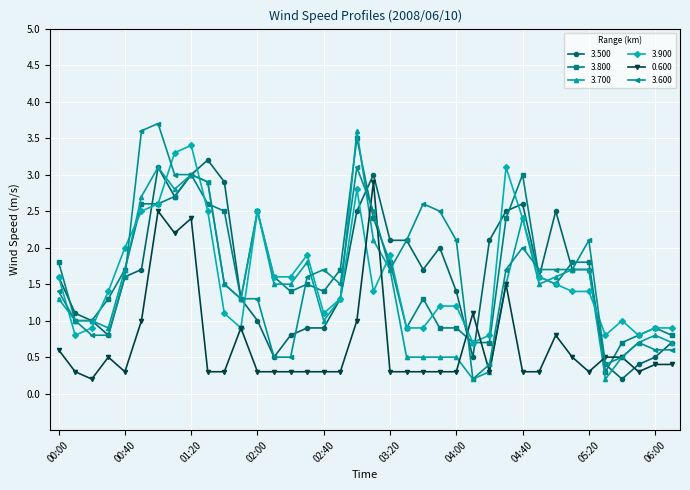

True or false: 3.500 has more than 1 points higher than both neighbors.

True